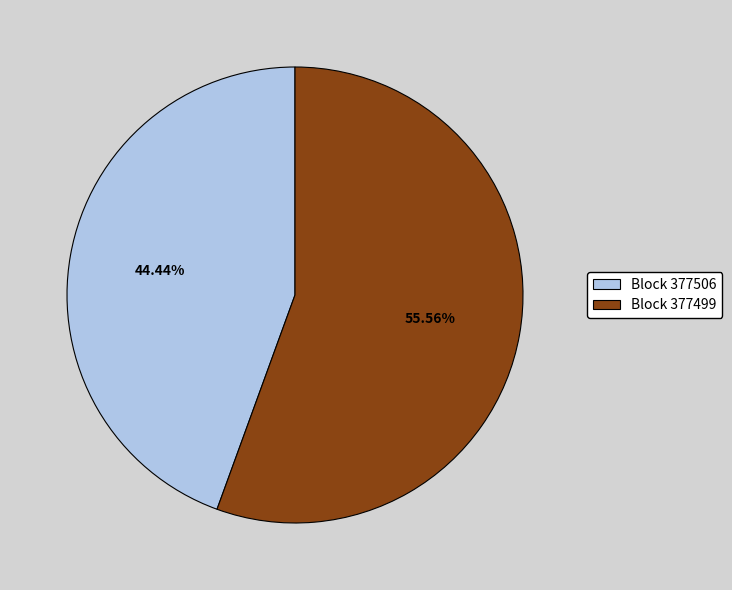

Approximately how many times larger is the value at Block 377506 compared to Block 377499?

0.8